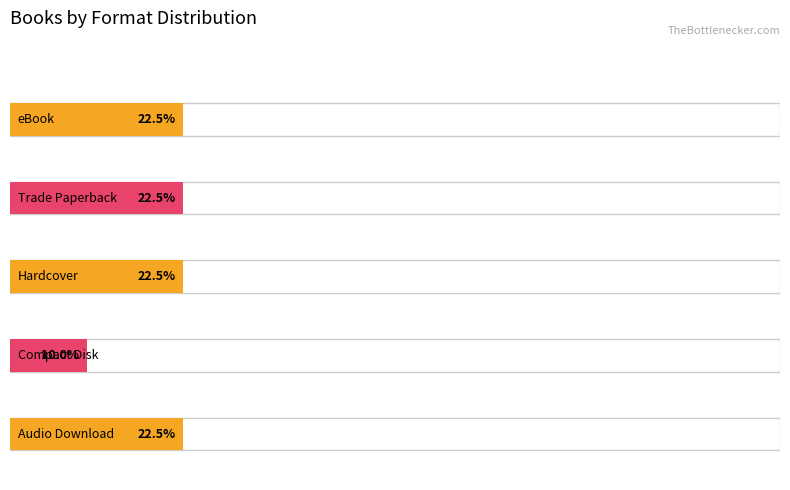

Is it true that the value at Frindle is 10?

False